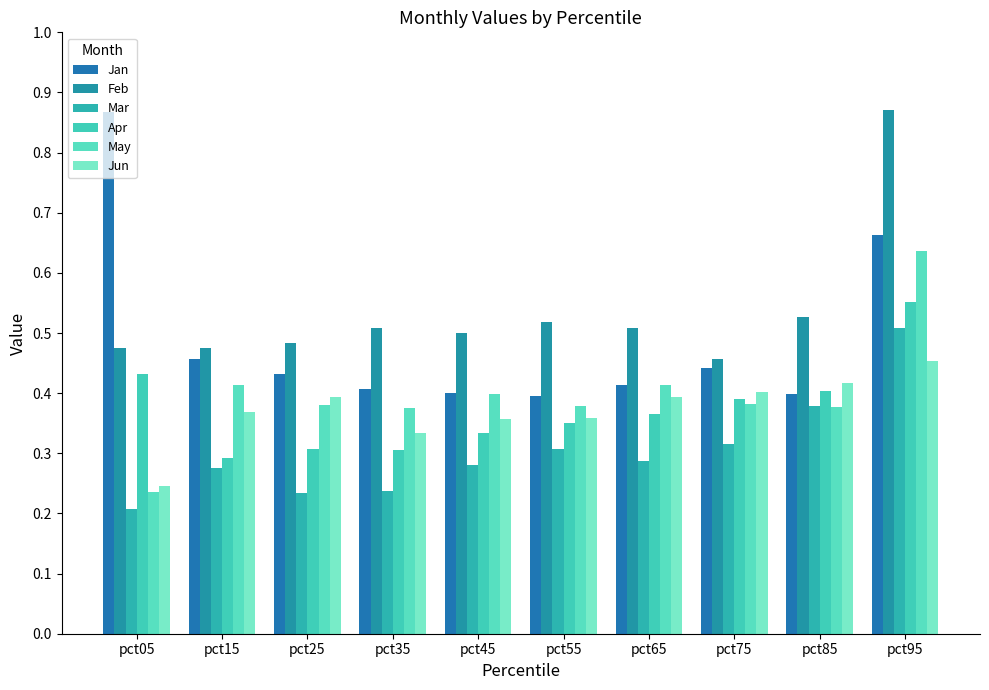

How many groups of bars are there?

10